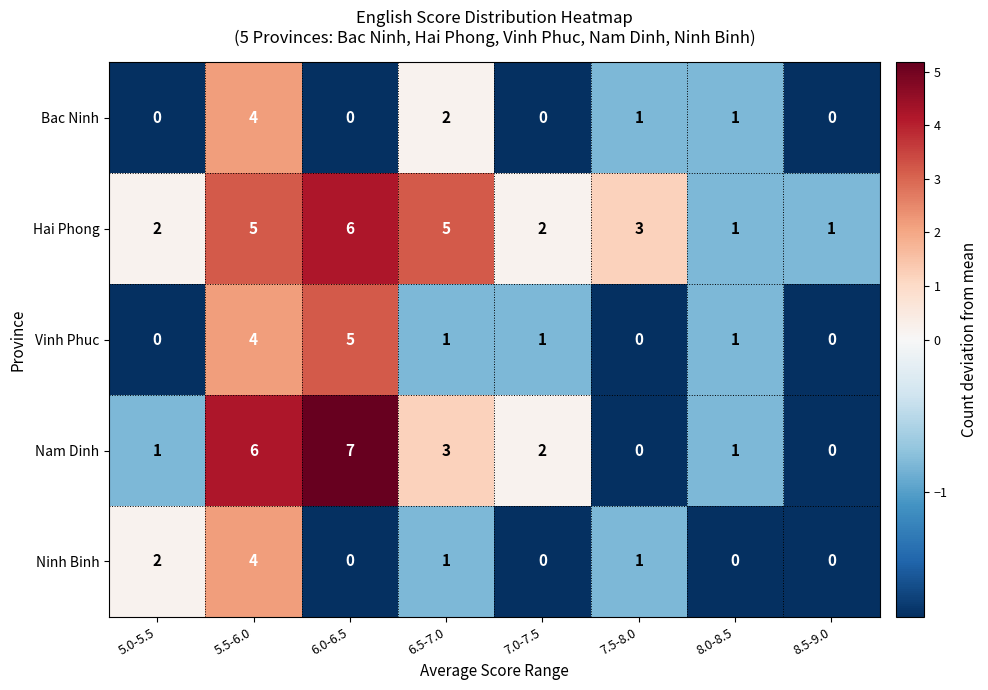

How many data points does each series have?

8